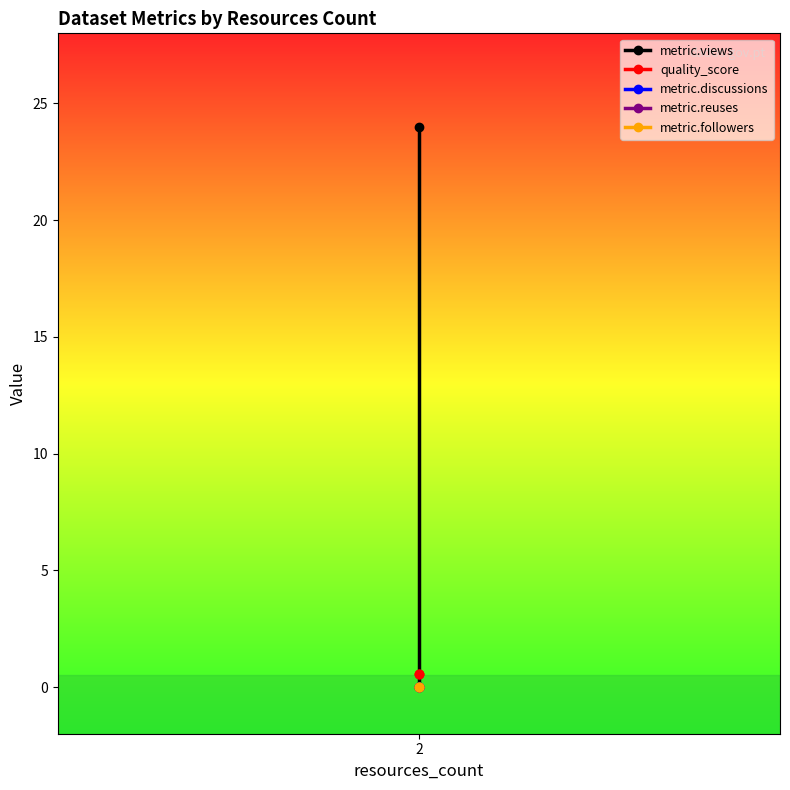

At which category does the chart reach its peak across all series?

2